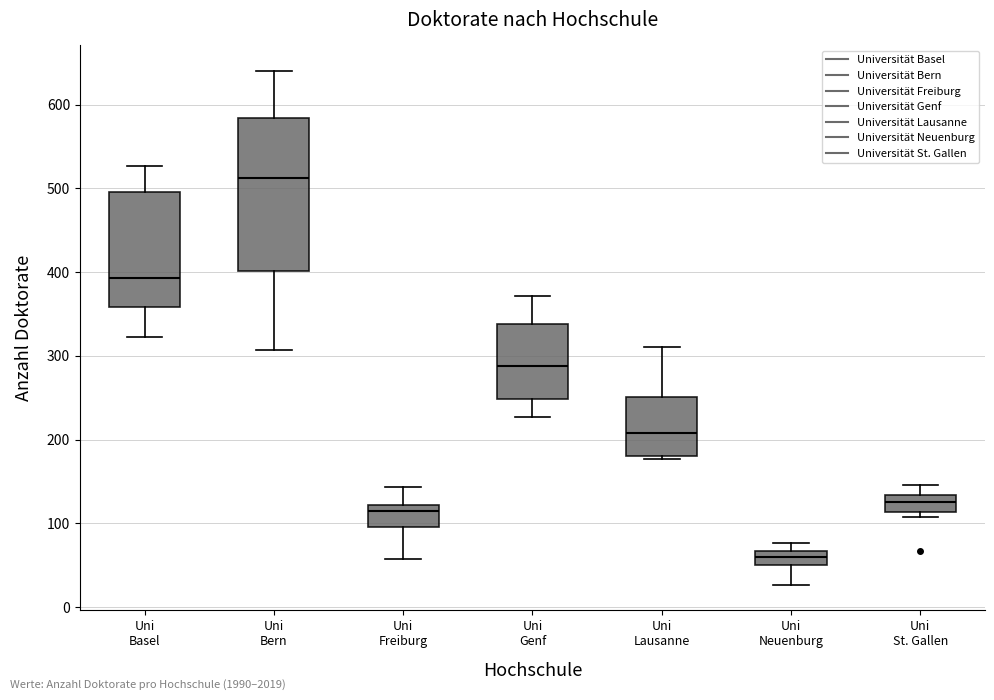

Reading left to right, read every box against the y-axis: the position of its median line, the range the box covers, and the ends of its whiskers. The values are not printed on the chart, so give them approximately, as read against the axis.

Uni Basel: median 390, box 360 to 500, whiskers 320 to 530
Uni Bern: median 510, box 400 to 580, whiskers 310 to 640
Uni Freiburg: median 120 (just below the box's upper edge), box 100 to 120, whiskers 60 to 140
Uni Genf: median 290, box 250 to 340, whiskers 230 to 370
Uni Lausanne: median 210, box 180 to 250, whiskers 180 (just below the box's lower edge) to 310
Uni Neuenburg: median 60, box 50 to 70, whiskers 30 to 80
Uni St. Gallen: median 130 (inside the box), box 110 to 130, whiskers 110 (just below the box's lower edge) to 150